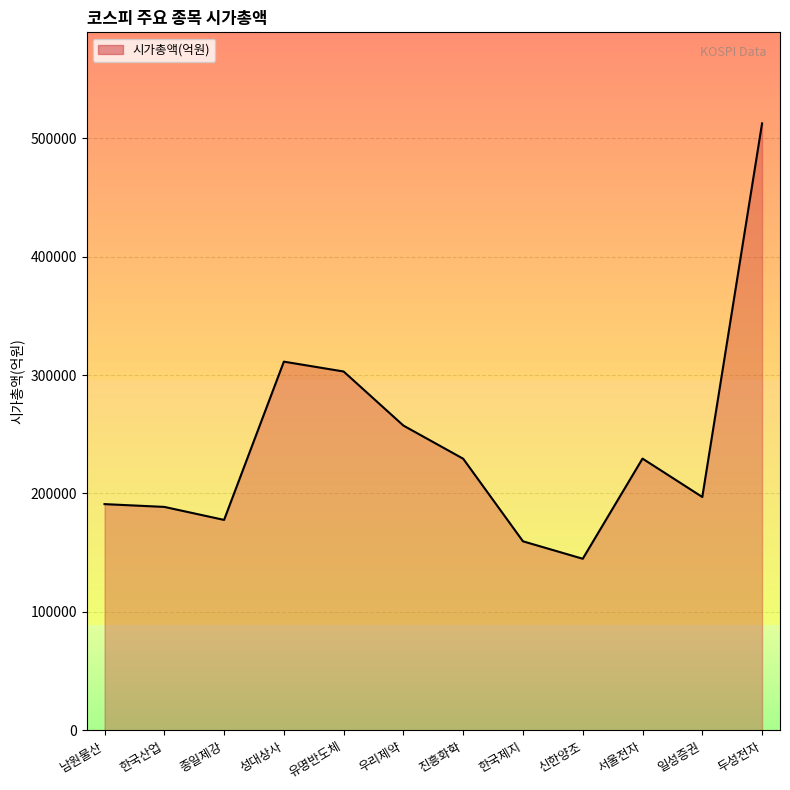

What is the smallest value displayed?

144844